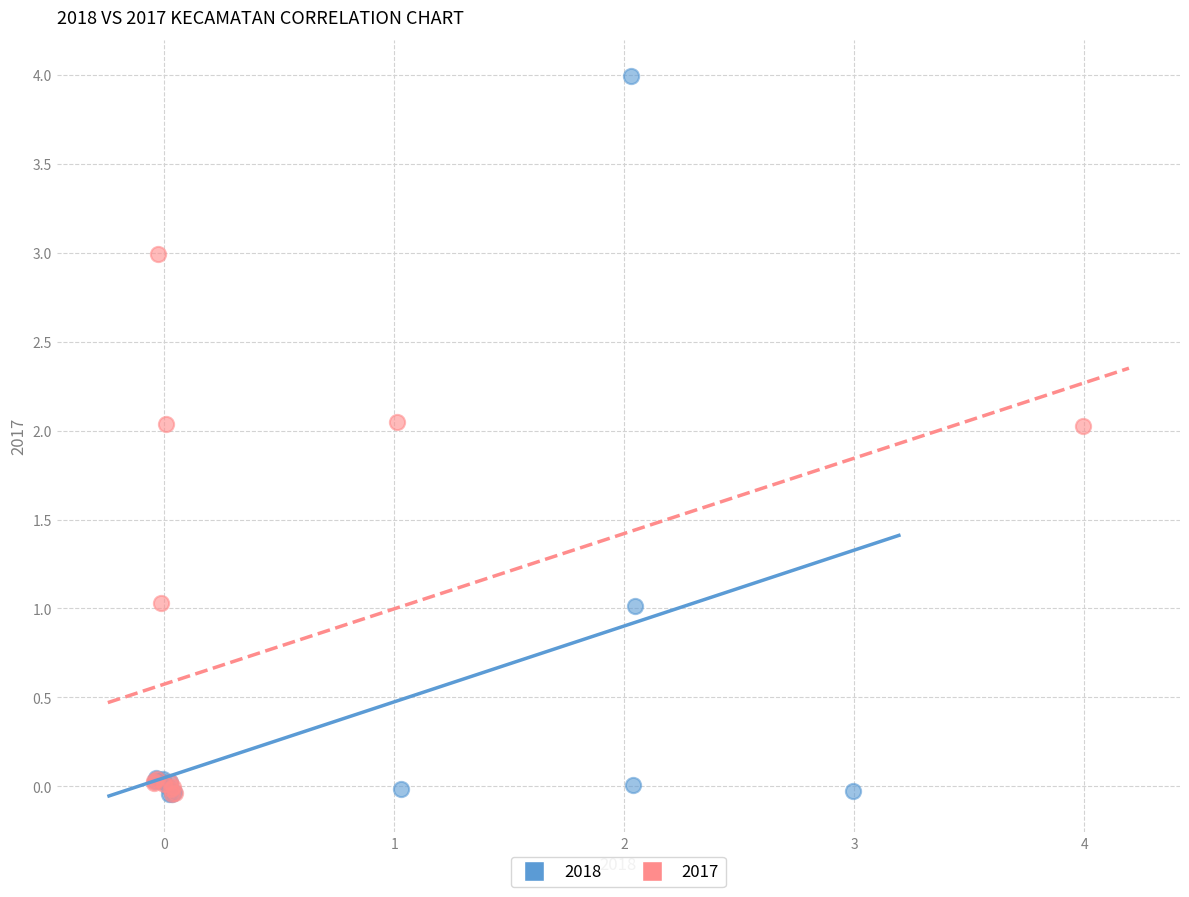

Which series reaches the maximum Y coordinate?

2018